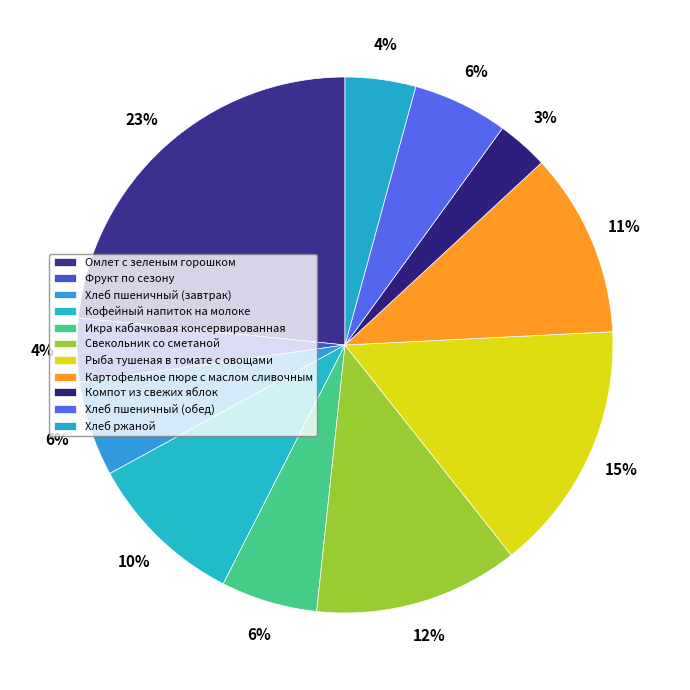

Count the number of slices in the pie.

11